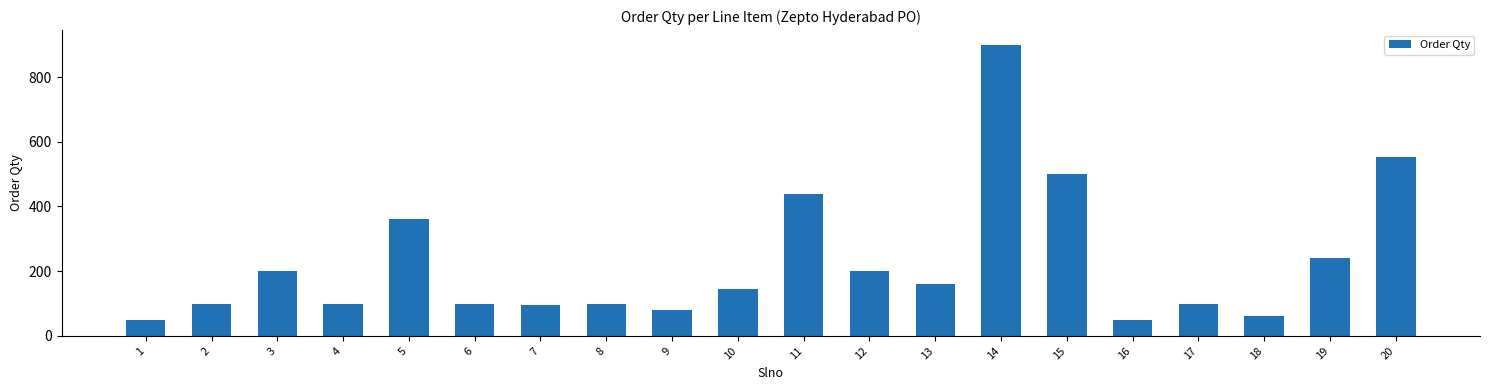

At which label does the data first exceed 144?

3